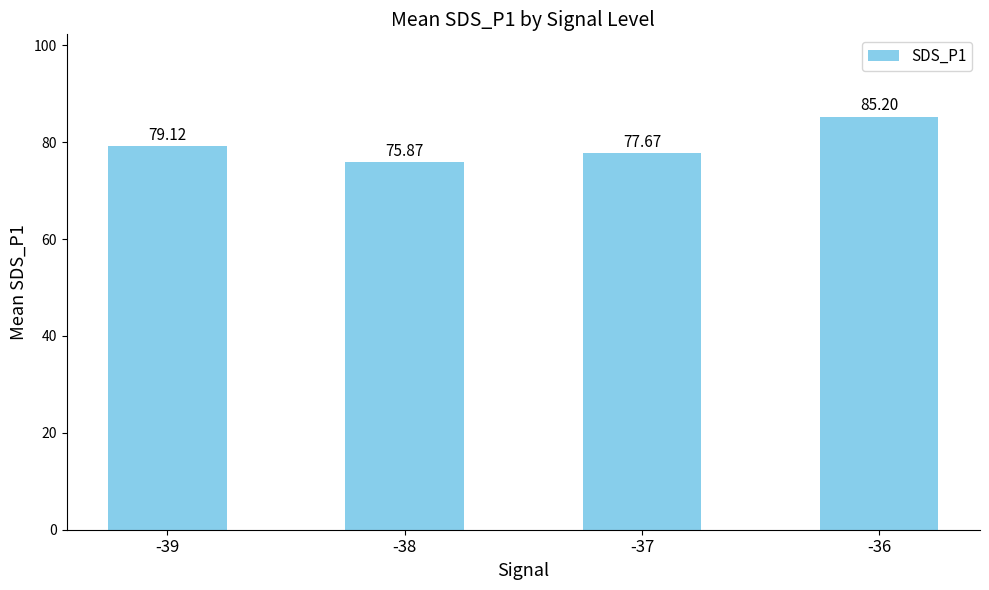

At which label does the data first exceed 79?

-39